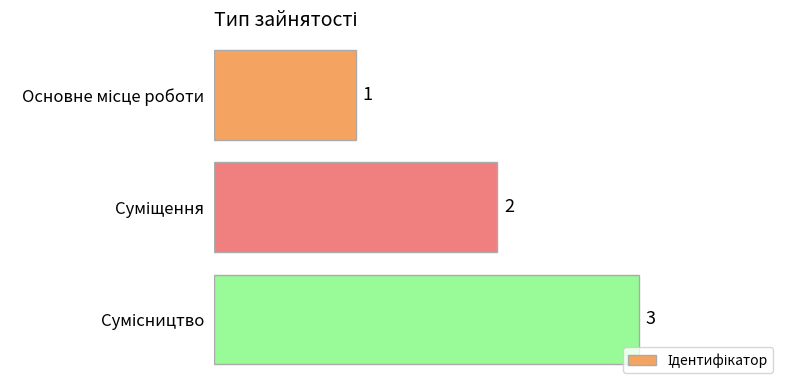

What is the maximum value shown in the chart?

3